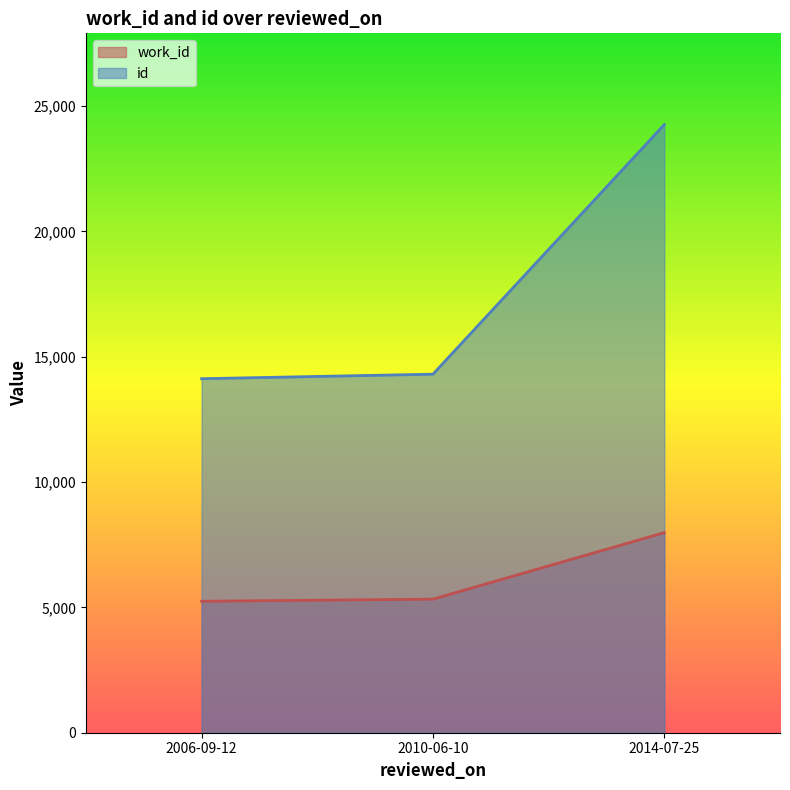

How many lines are shown in the chart?

2